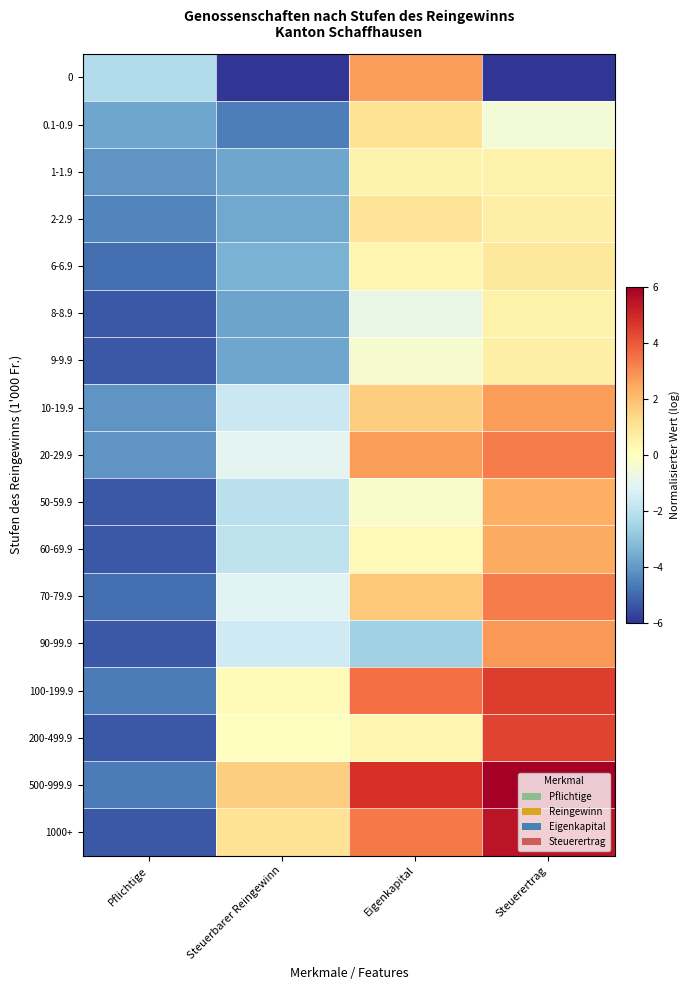

At Steuerertrag, list the series in order from largest to smallest.

500-999.9, 1000+, 100-199.9, 200-499.9, 20-29.9, 70-79.9, 90-99.9, 10-19.9, 60-69.9, 50-59.9, 6-6.9, 2-2.9, 9-9.9, 1-1.9, 8-8.9, 0.1-0.9, 0